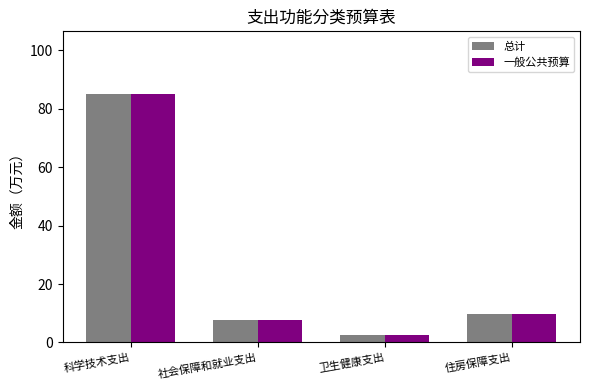

What is the average value of the 总计 series?

26.3